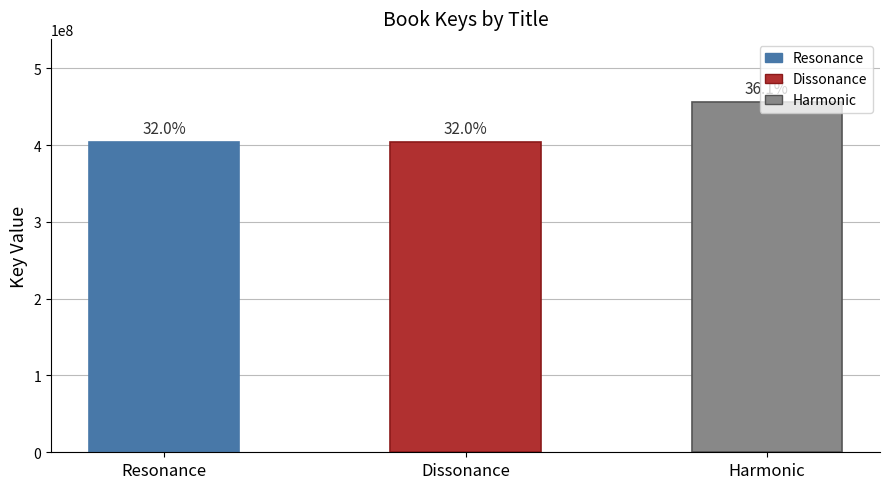

List the labels in order of value, smallest first.

Dissonance, Resonance, Harmonic